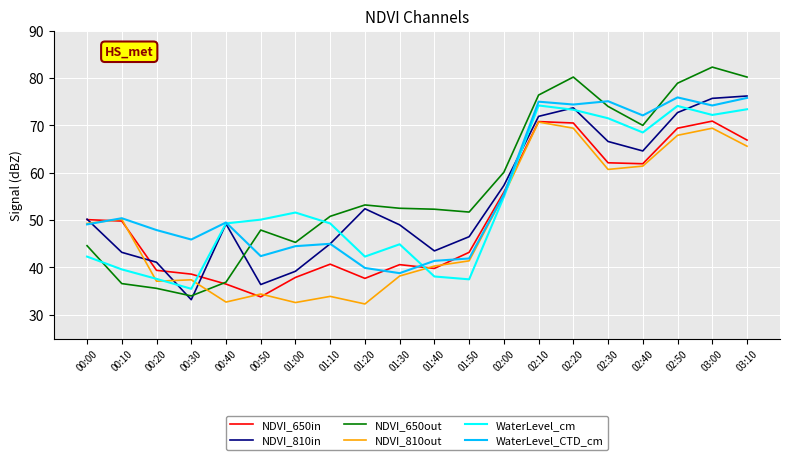

What is the difference between the highest and lowest values at 00:40?

16.8